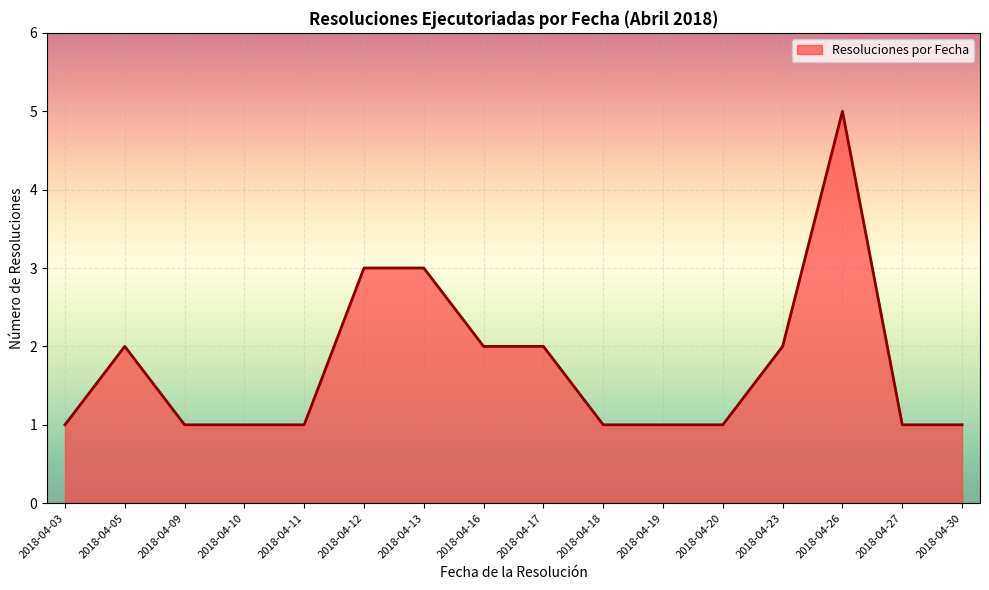

Count the values in the range 1 to 2.

13